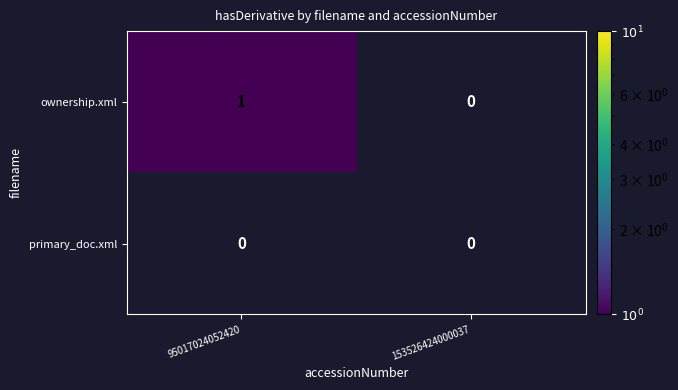

Between 95017024052420 and 153526424000037, which series saw the biggest shift?

ownership.xml